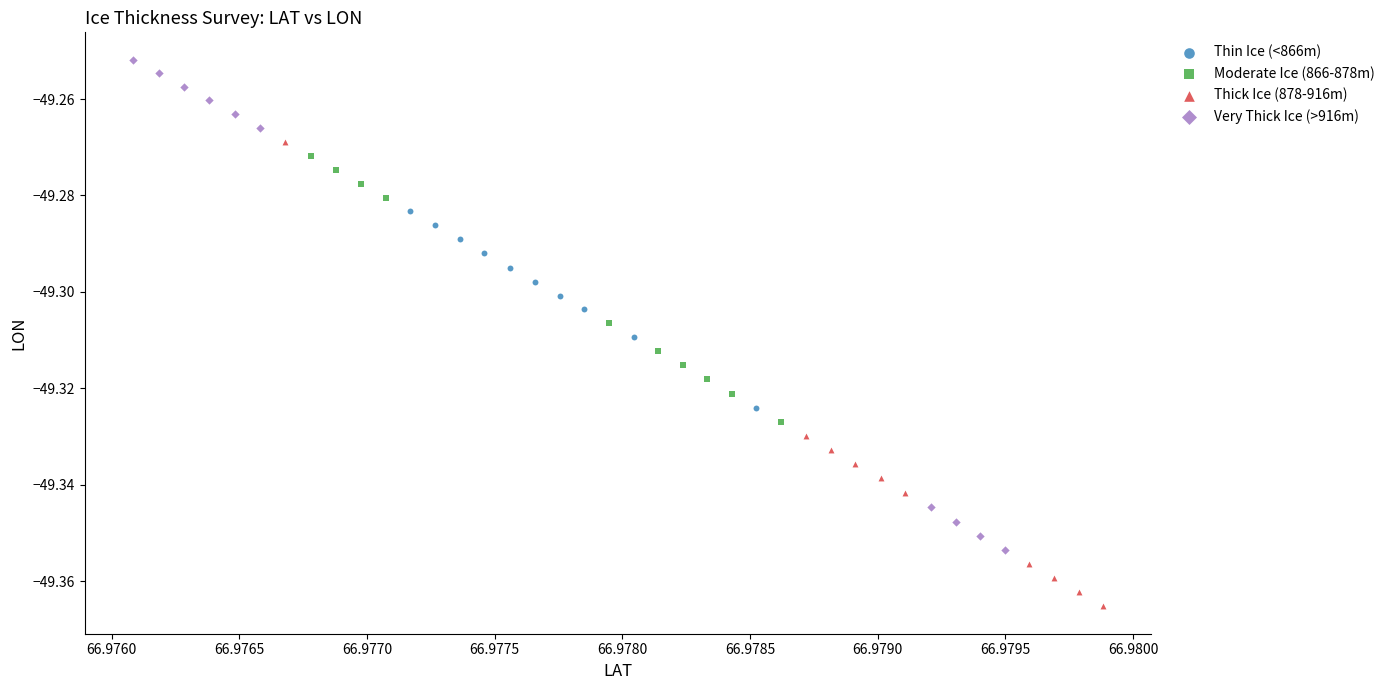

Which series reaches the maximum Y coordinate?

Very Thick Ice (>916m)